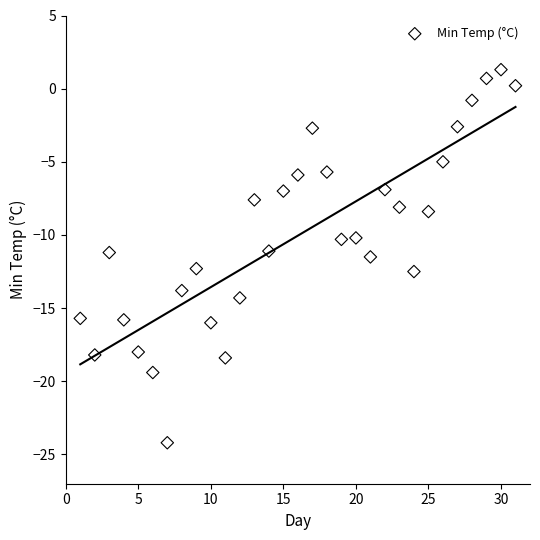

What is the range of X values (max minus min)?

30.0